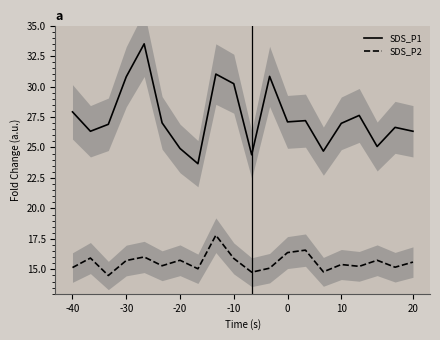

True or false: SDS_P2 and SDS_P1 intersect in this chart.

False